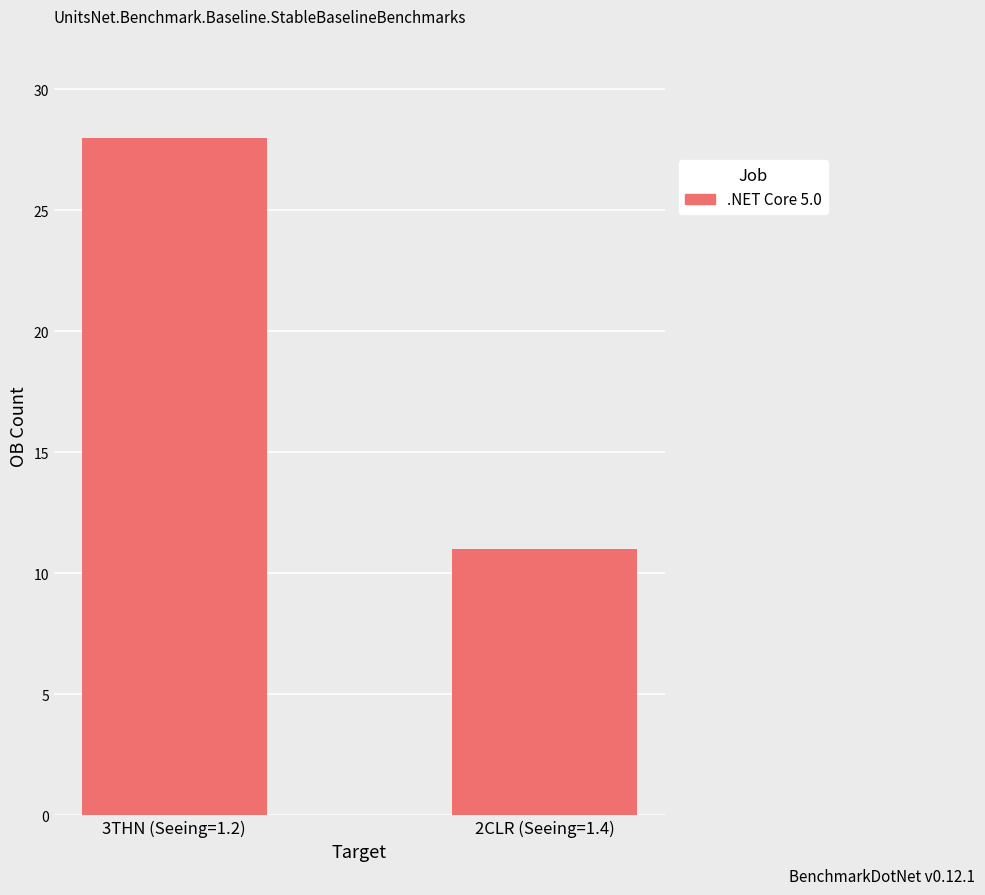

What is the sum of all values?

39